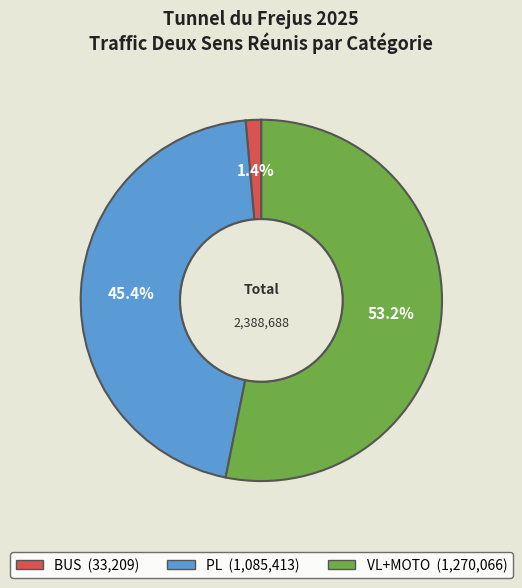

Does any single category account for the majority?

Yes